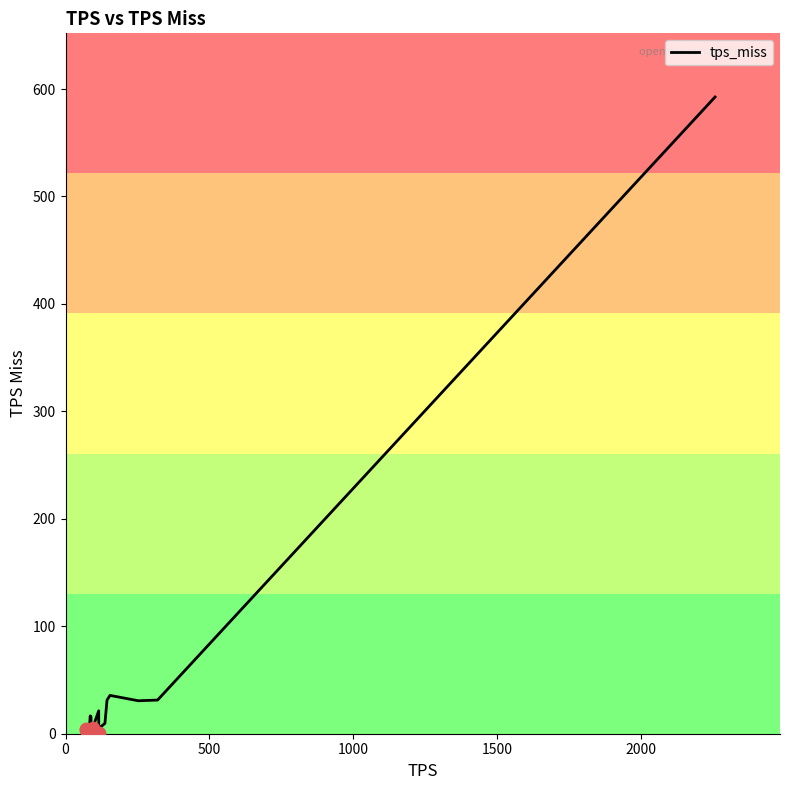

What is the greatest value displayed?

592.6